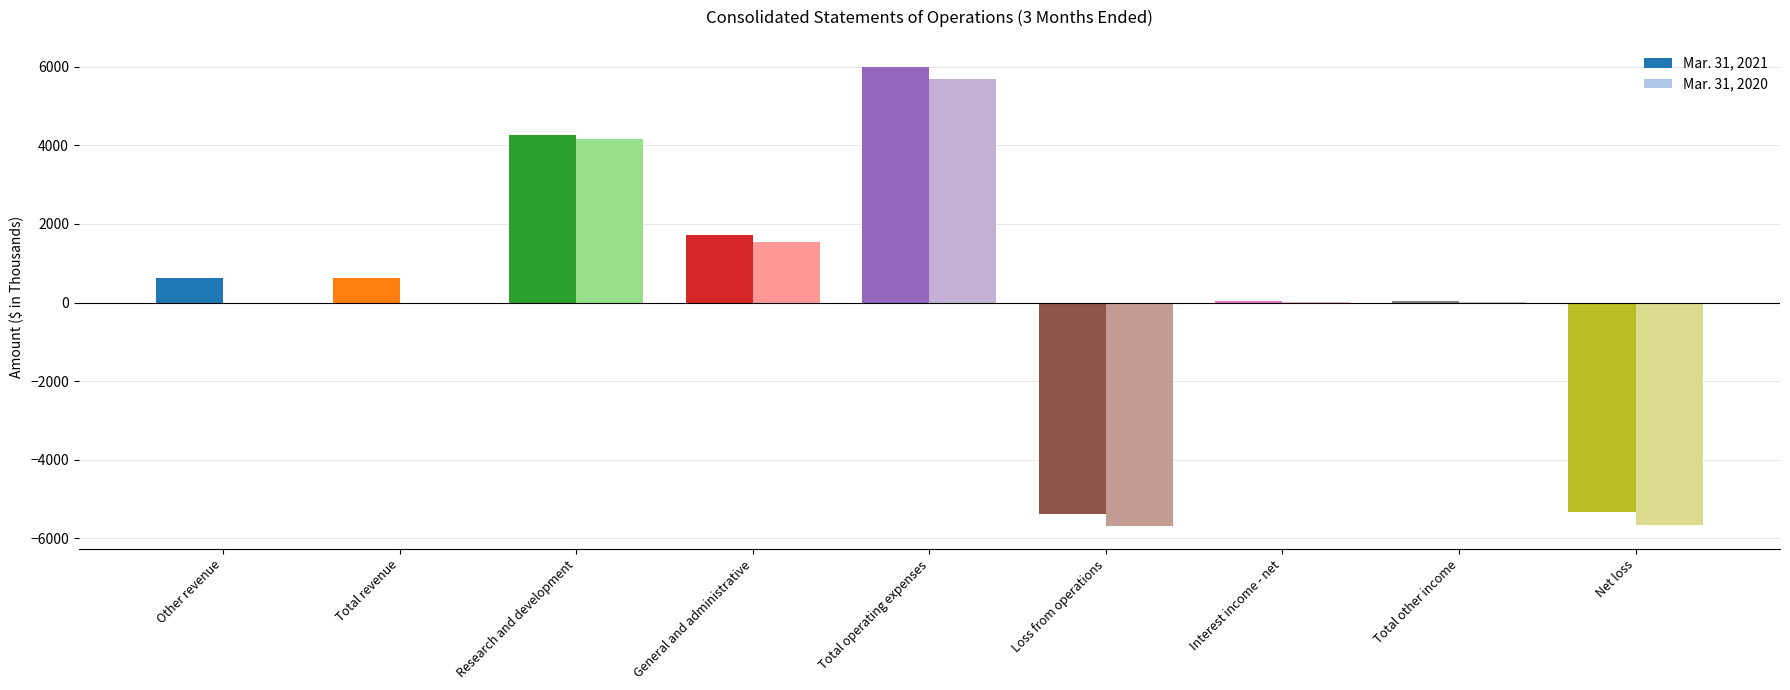

Between Net loss and Other revenue, which is larger?

Other revenue